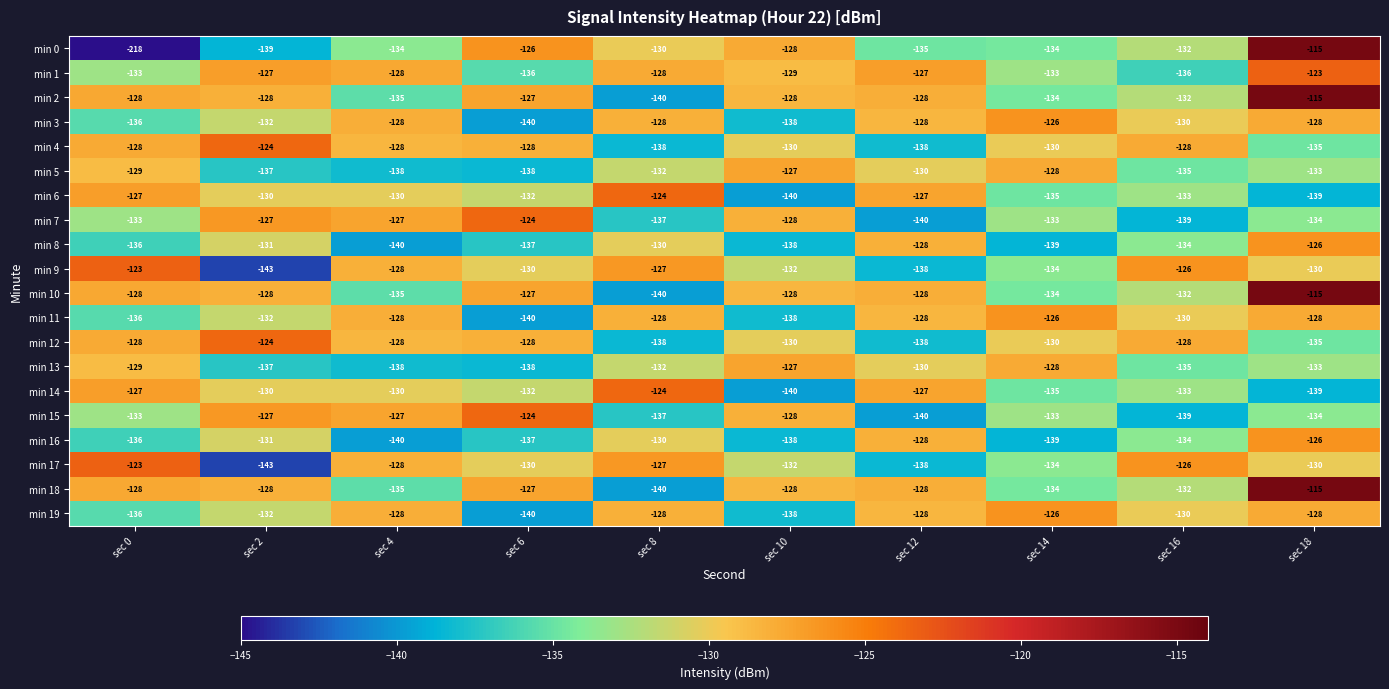

What is the difference between the highest and lowest values at sec 2?

19